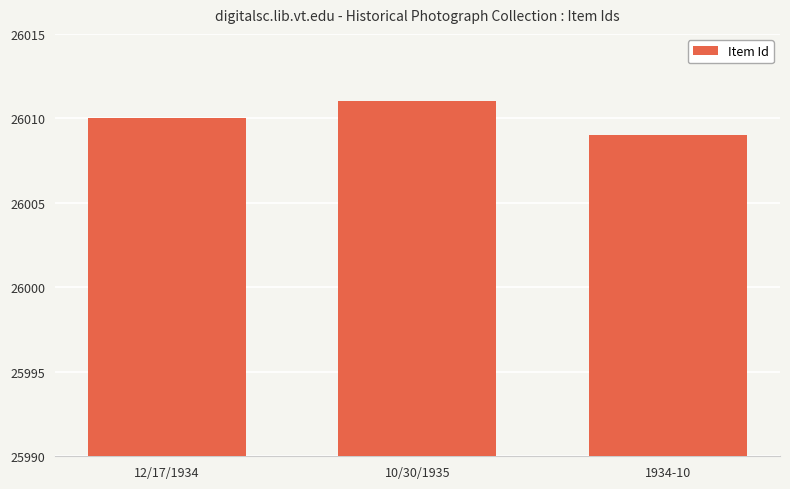

What is the difference between the second highest and minimum values?

1